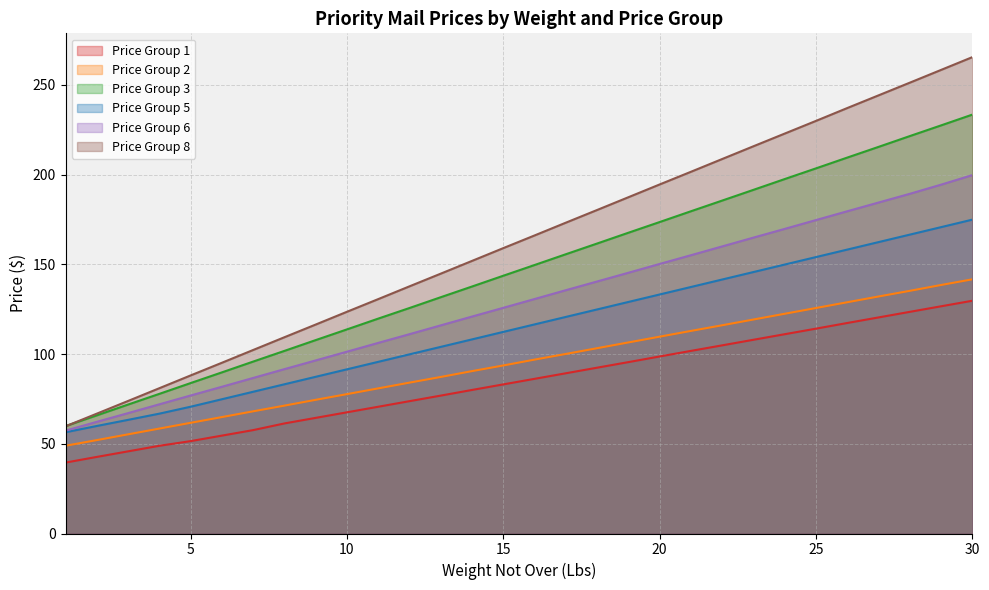

True or false: Price Group 2 and Price Group 5 cross at least once.

False